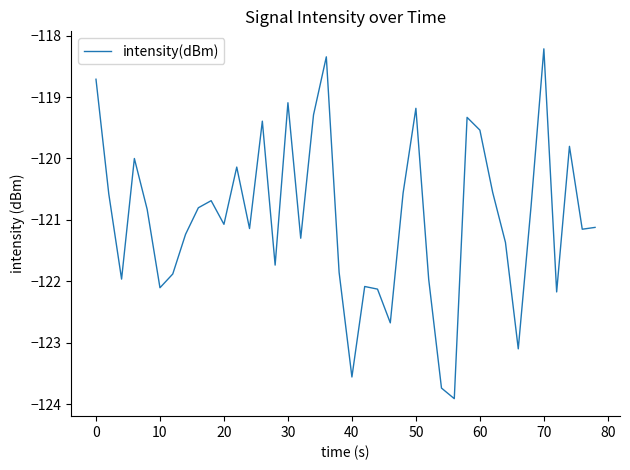

What is the difference between the maximum and minimum values?

5.7